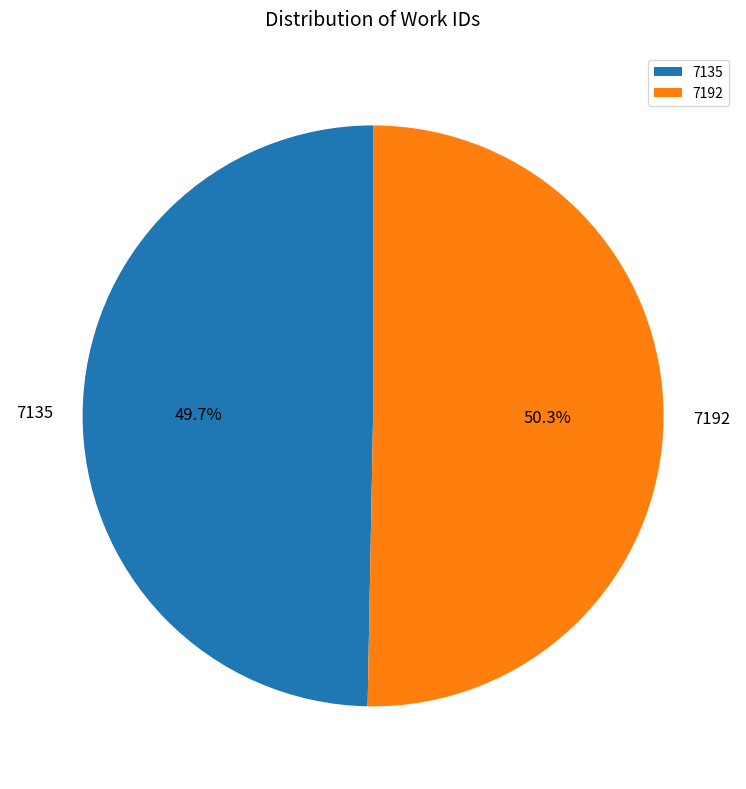

The 7192 slice represents 50% of the pie. True or false?

True